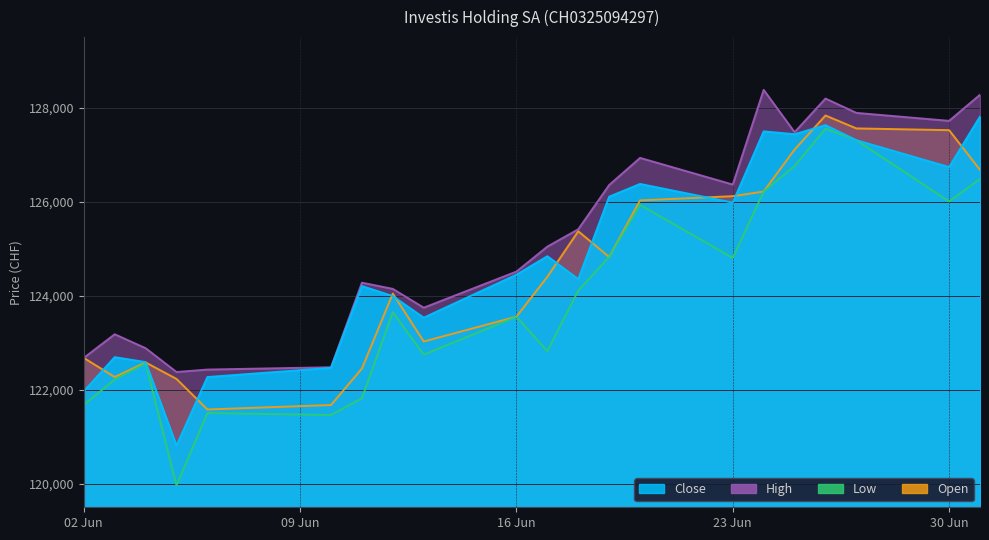

What is the sum of the High values at 03.06.2025 and 30.06.2025?

250899